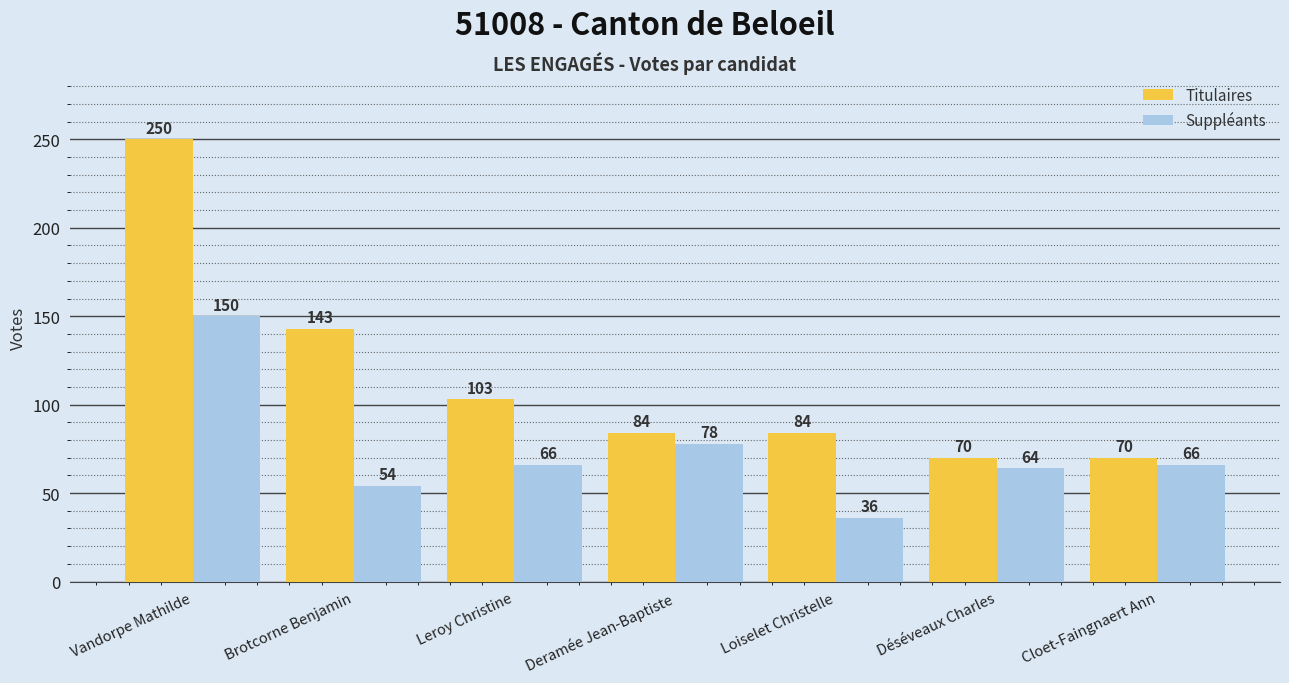

Reading left to right, what are all the values shown in this chart?

Titulaires: 250	143	103	84	84	70	70
Suppléants: 150	54	66	78	36	64	66